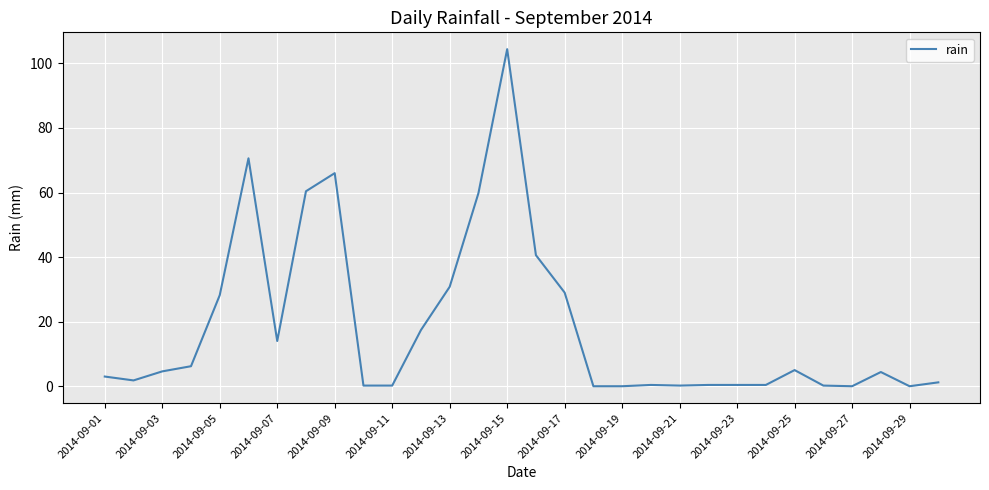

What is the maximum value shown in the chart?

104.4